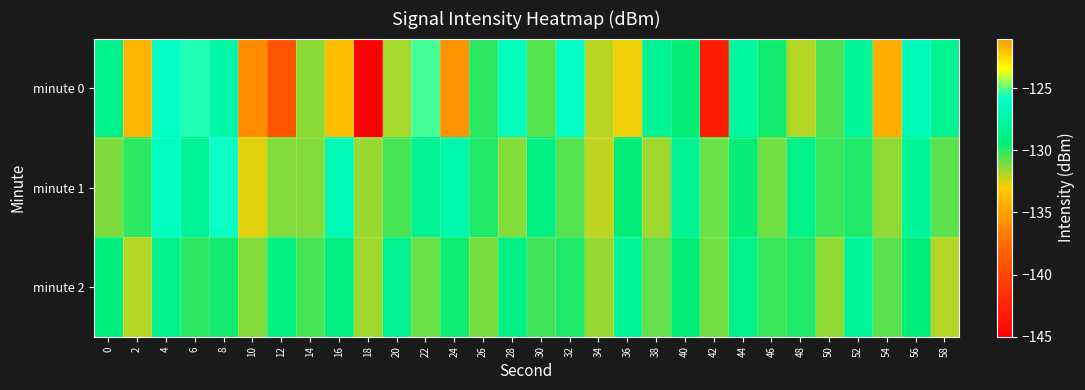

List the series in order of their peak value, lowest first.

minute 2, minute 1, minute 0